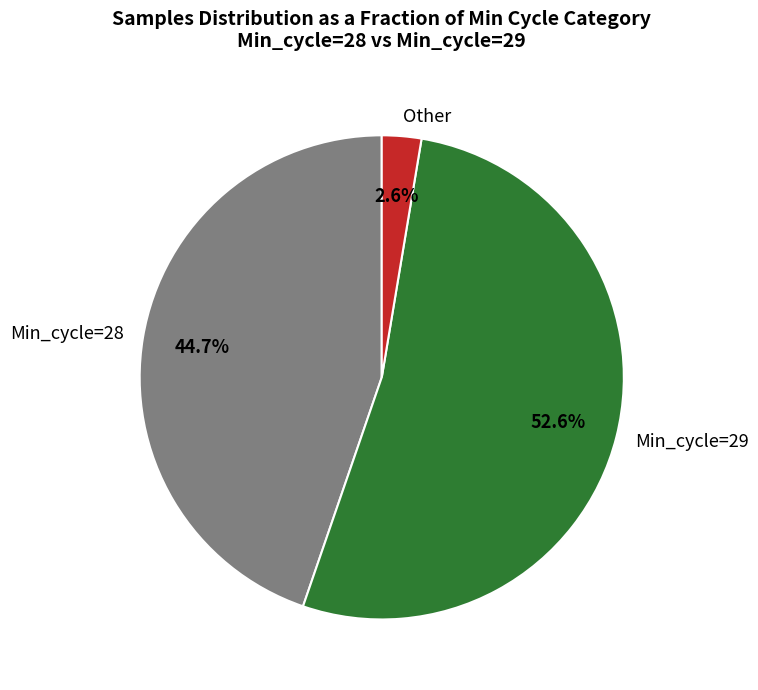

Between Min_cycle=28 and Other, which is larger?

Min_cycle=28